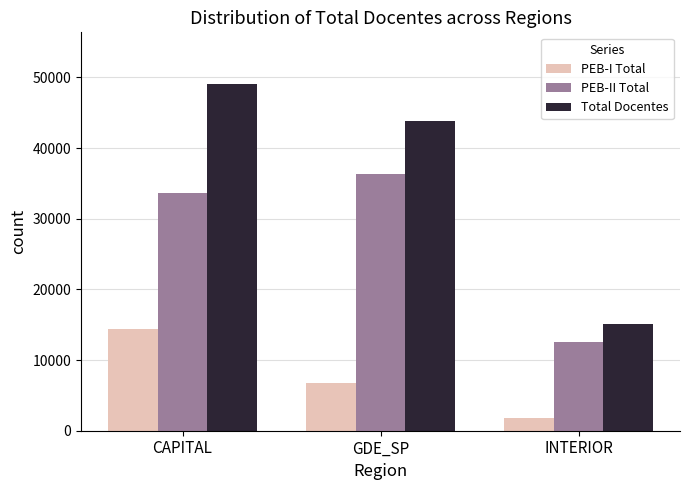

What is the minimum value for PEB-I Total?

1742